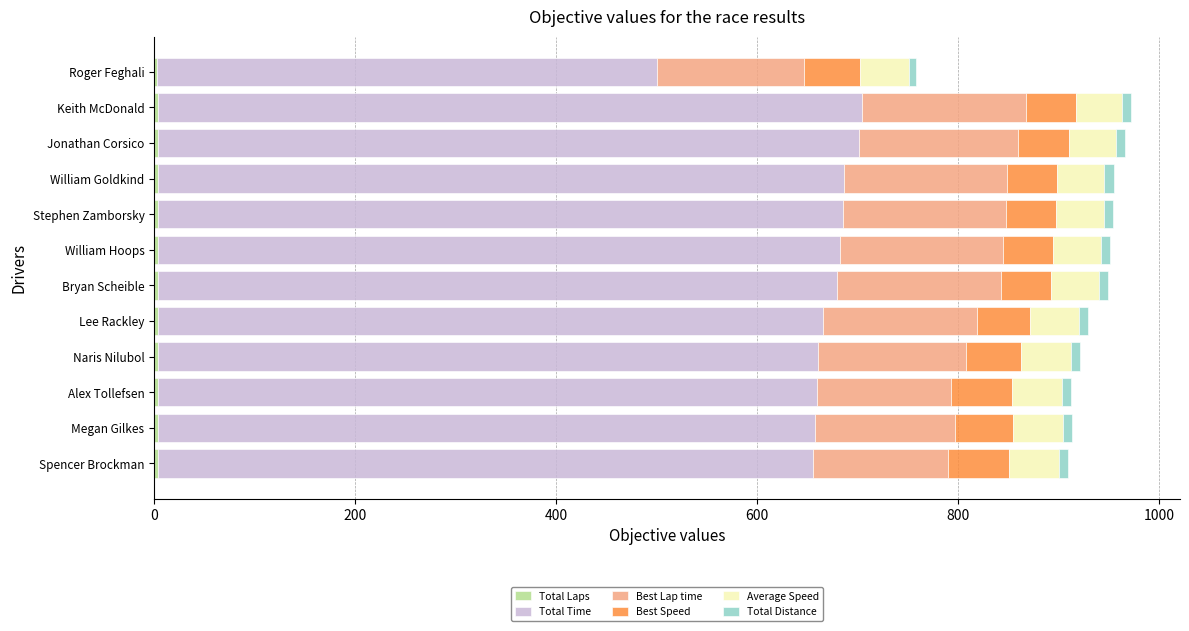

How many series are shown in this chart?

6